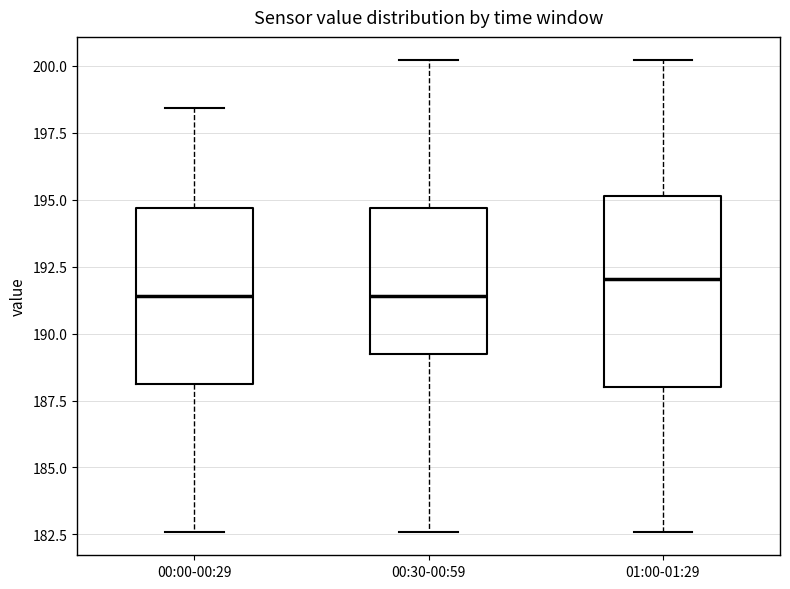

Reading left to right, read every box against the y-axis: the position of its median line, the range the box covers, and the ends of its whiskers. The values are not printed on the chart, so give them approximately, as read against the axis.

00:00-00:29: median 191.5, box 188.0 to 194.5, whiskers 182.5 to 198.5
00:30-00:59: median 191.5, box 189.0 to 194.5, whiskers 182.5 to 200.0
01:00-01:29: median 192.0, box 188.0 to 195.0, whiskers 182.5 to 200.0